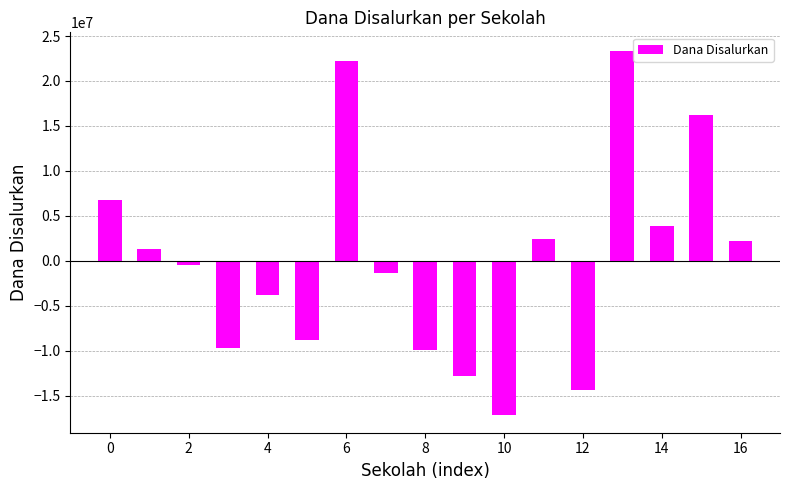

What is the smallest value displayed?

-17113235.3